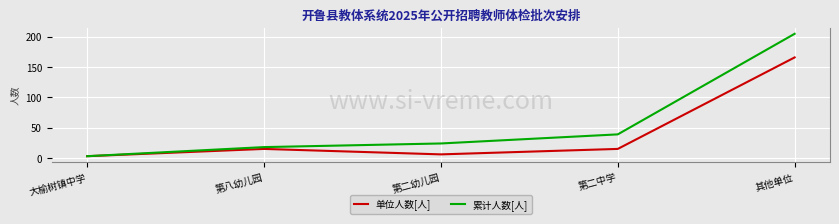

What is the difference between the maximum and minimum values in the 累计人数[人] series?

202